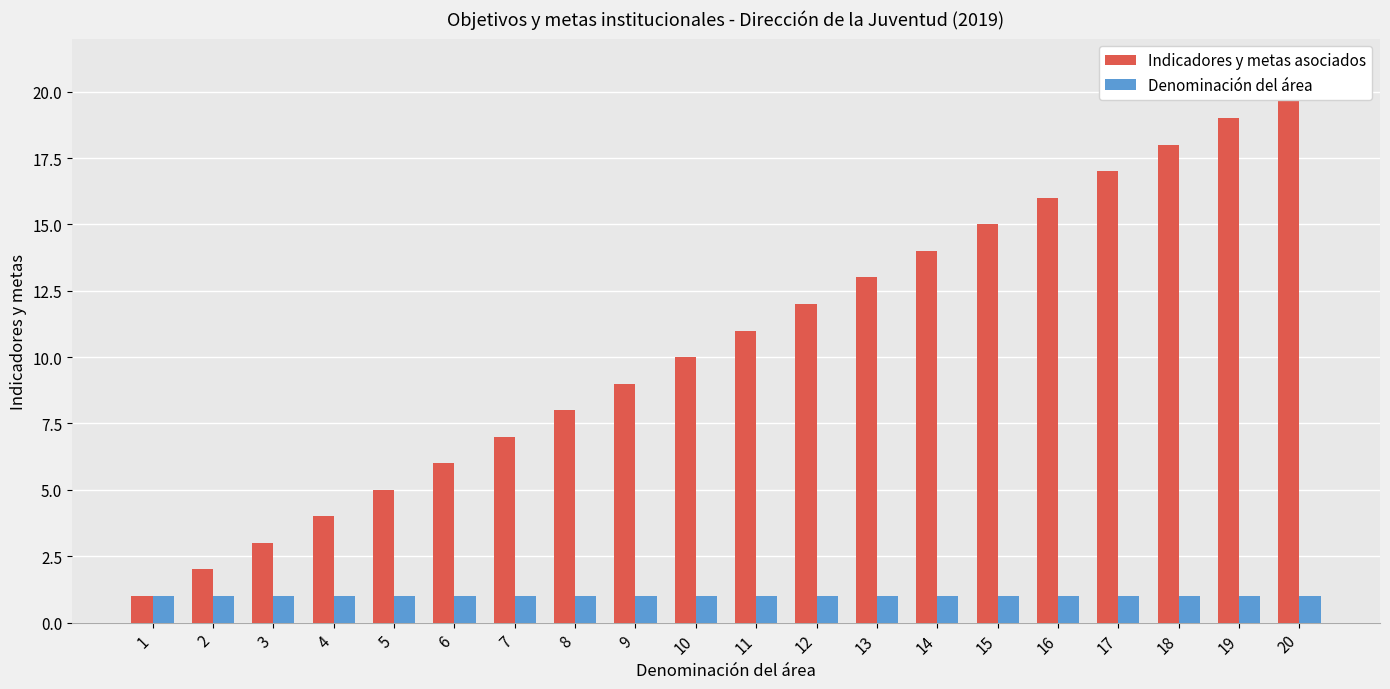

At which label does Indicadores y metas asociados first exceed 11?

12